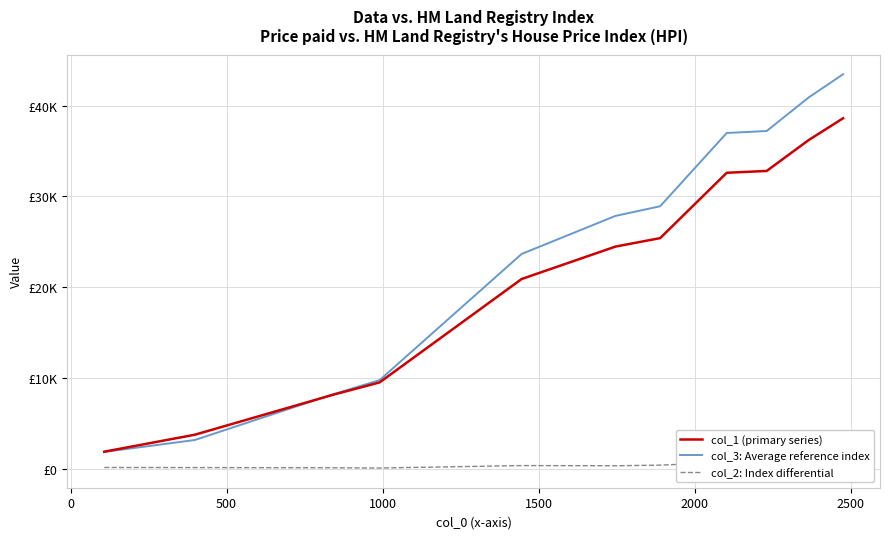

What is the maximum value shown in the chart?

43450